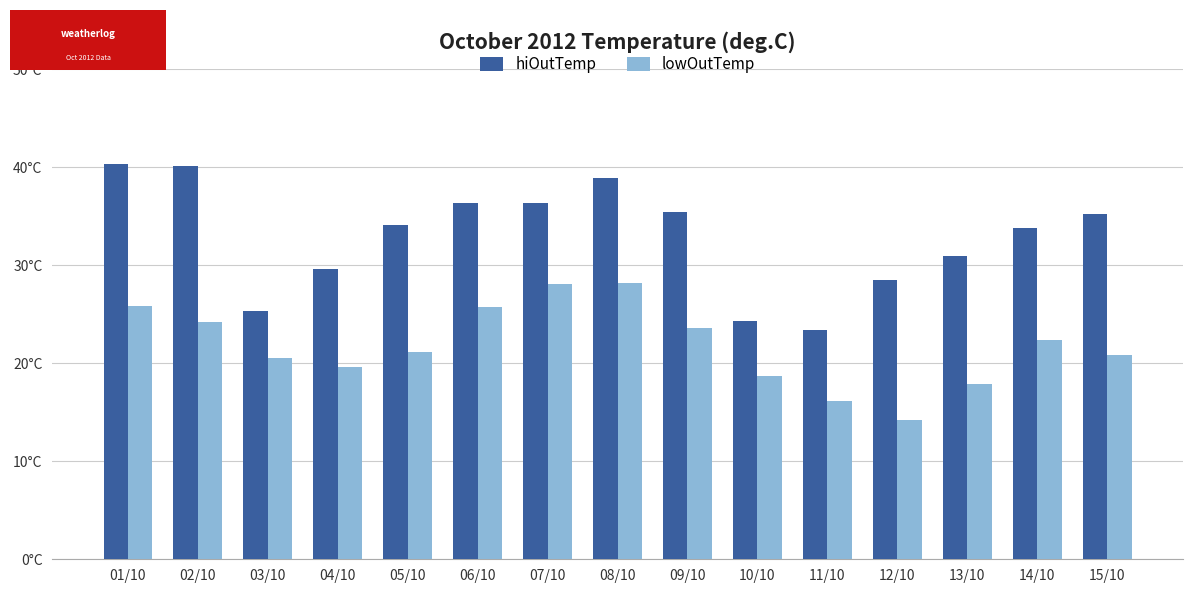

Are the bars grouped side by side (vs. stacked)?

Yes